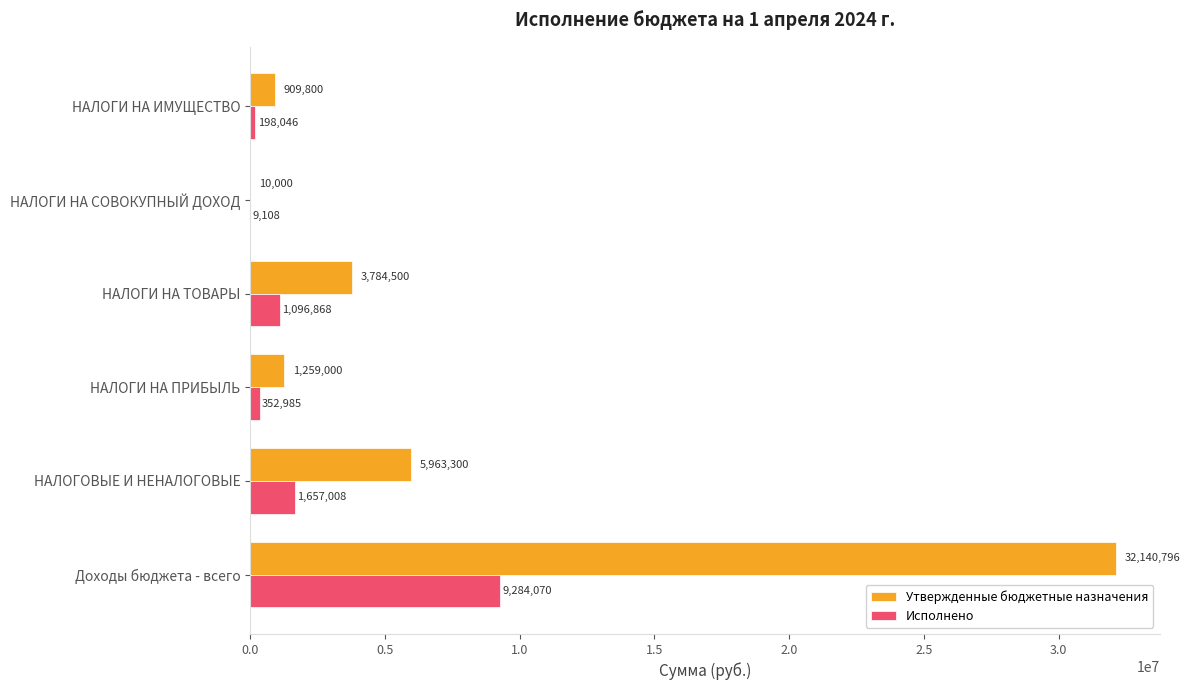

At which label is Исполнено closest to 4646589?

НАЛОГОВЫЕ И НЕНАЛОГОВЫЕ